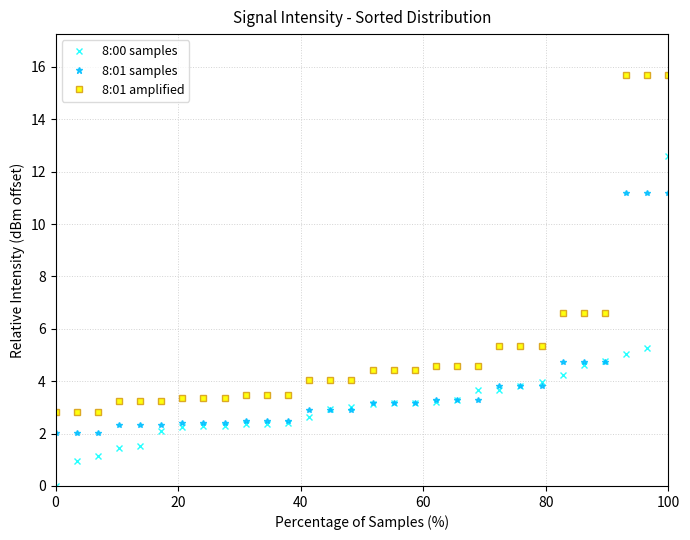

Rank the series by their average value, from highest to lowest.

8:01 amplified, 8:01 samples, 8:00 samples